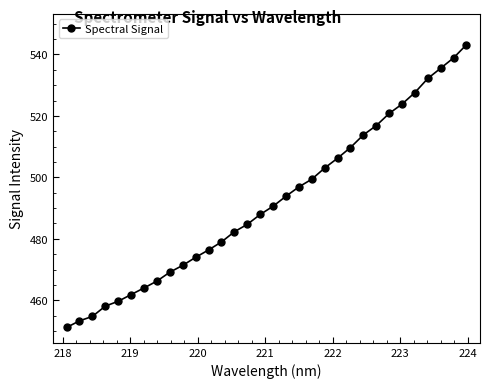

What is the value of the 21st point from the left?

503.1